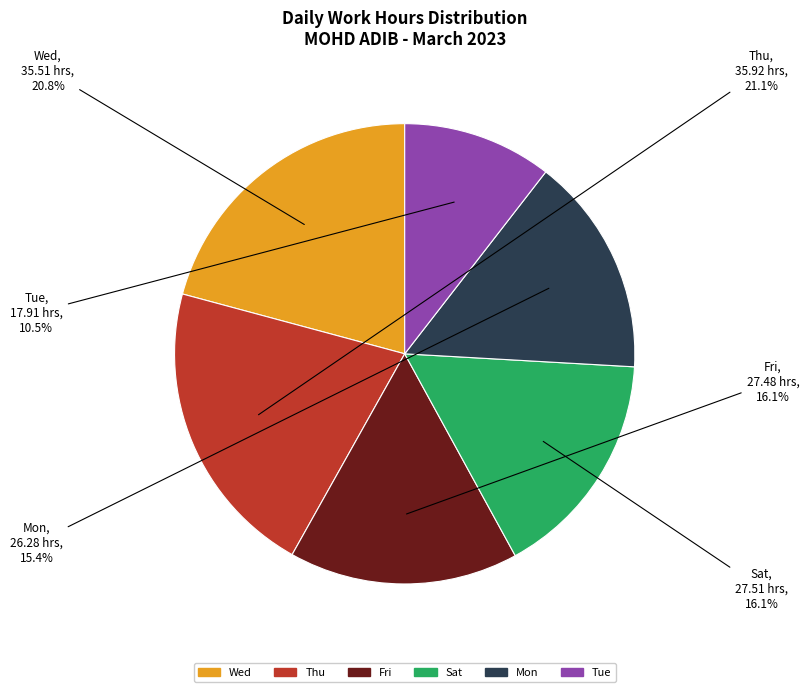

Is there any slice that represents more than half of the pie?

No